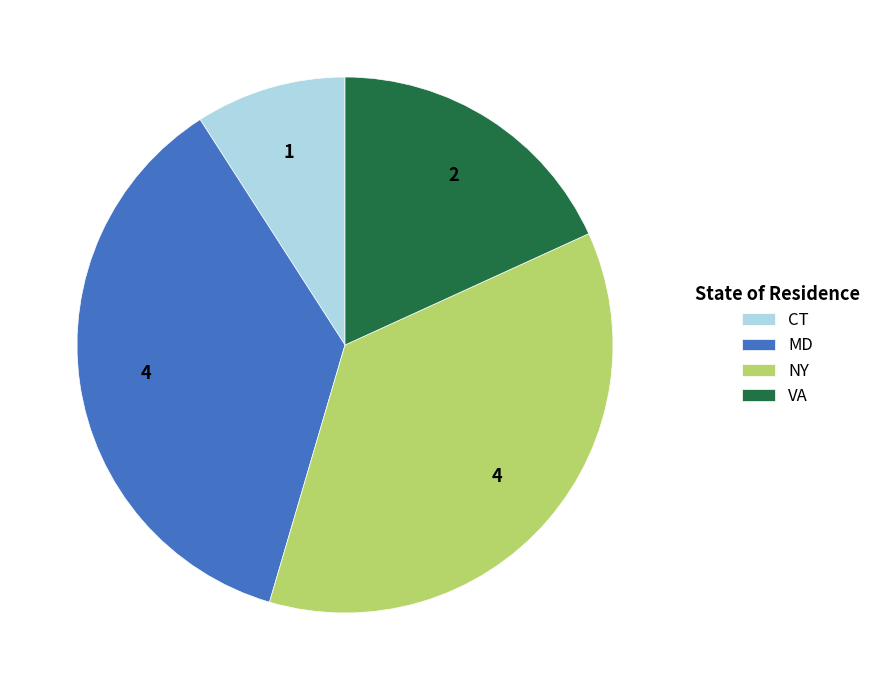

Combined, do VA and CT account for over 50%?

No